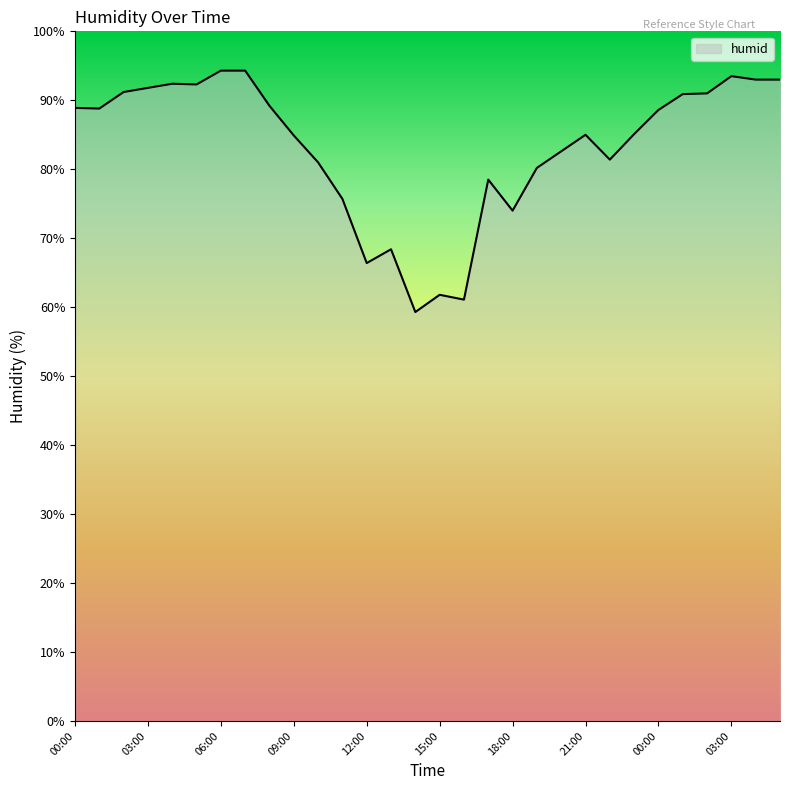

Count the number of data series in this chart.

1